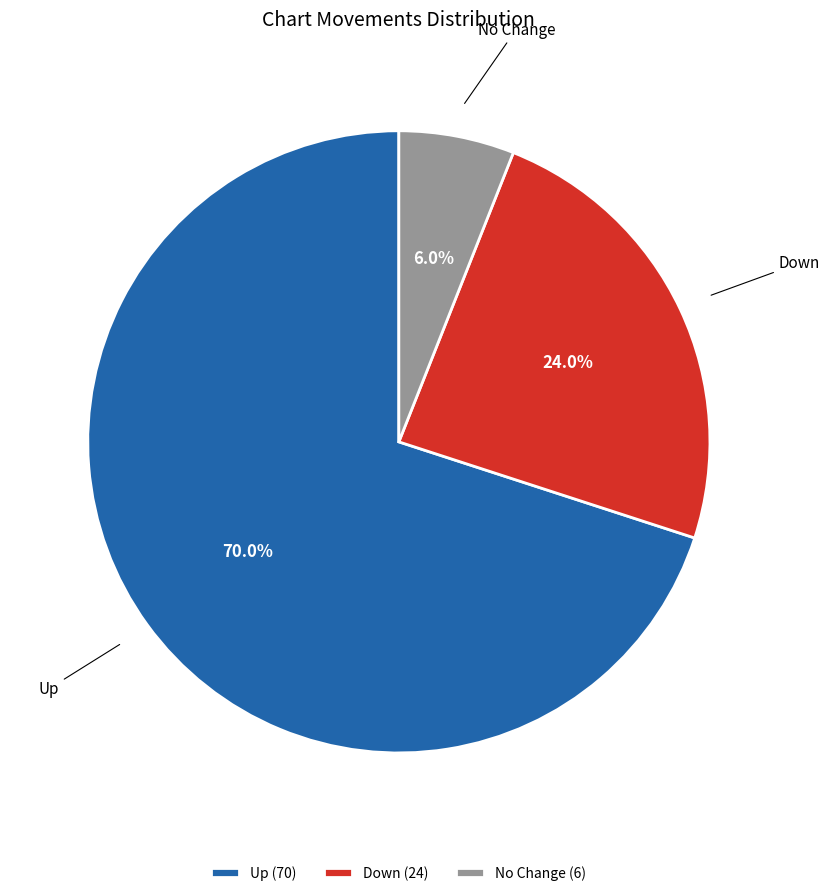

Count the number of slices in the pie.

3